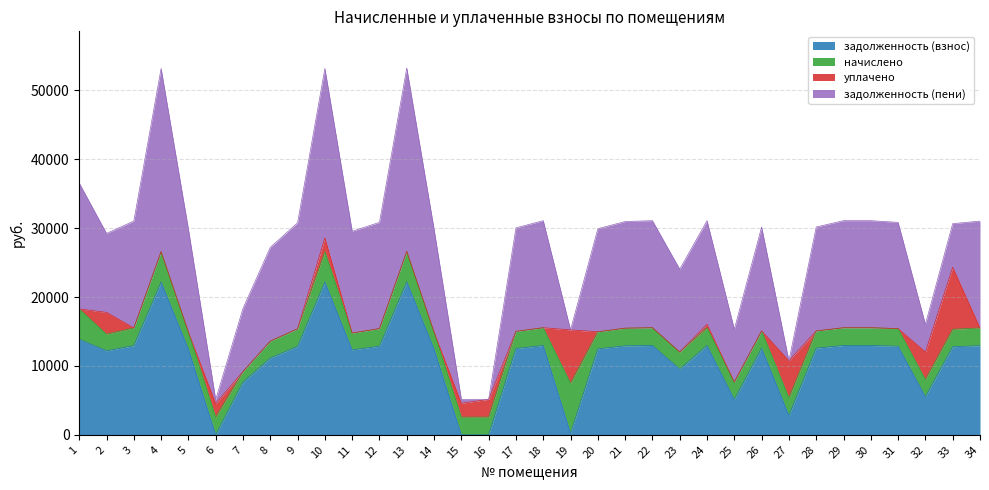

Rank the series at 34 from lowest to highest value.

уплачено, начислено, задолженность (взнос), задолженность (пени)